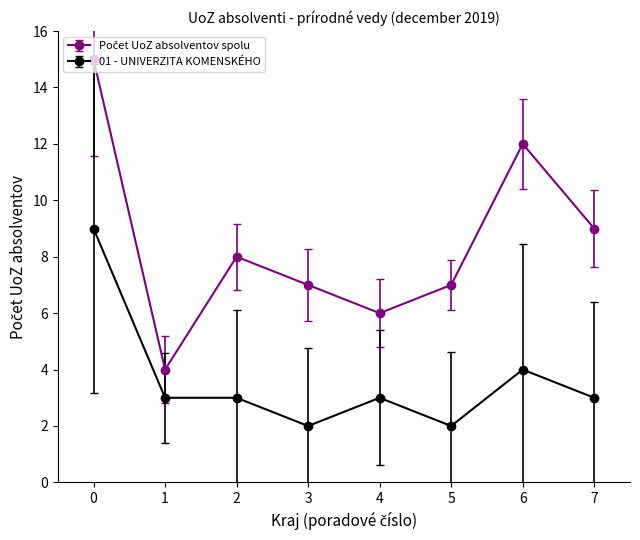

What is the maximum value for 01 - UNIVERZITA KOMENSKÉHO?

9